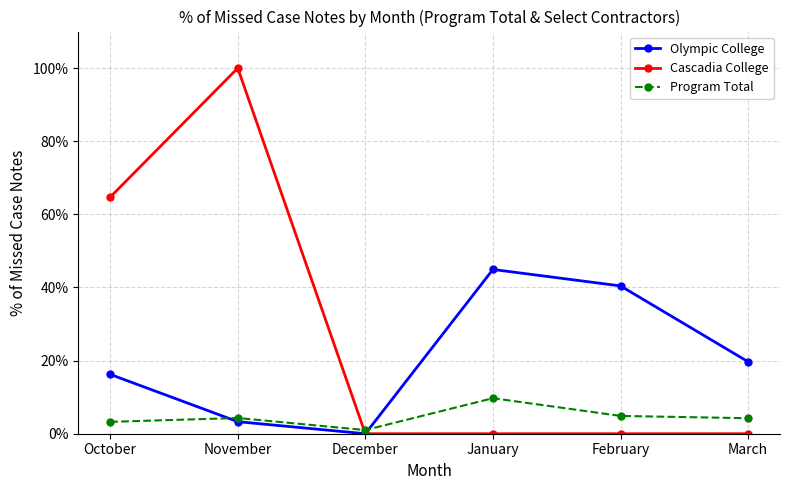

The value of Cascadia College at October is 0.6. True or false?

True